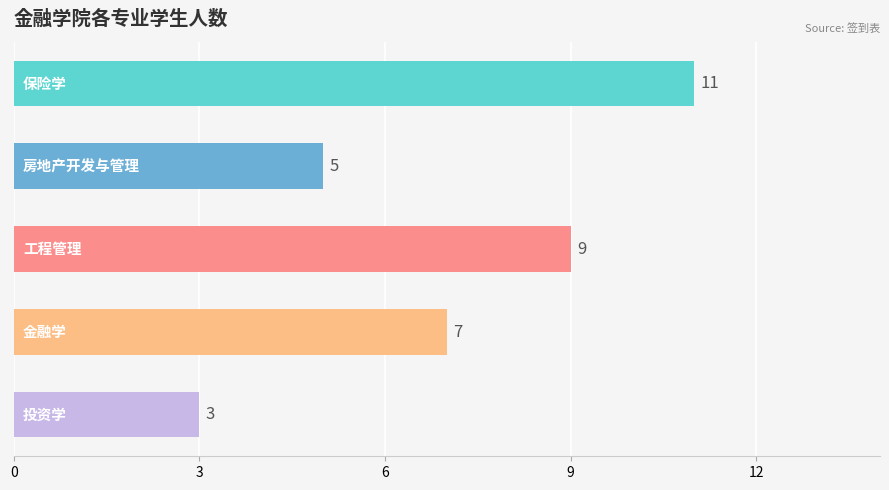

What is the greatest value displayed?

11